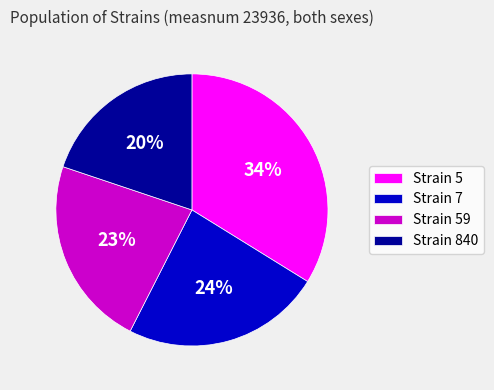

Approximately how many times larger is the value at Strain 7 compared to Strain 840?

1.2